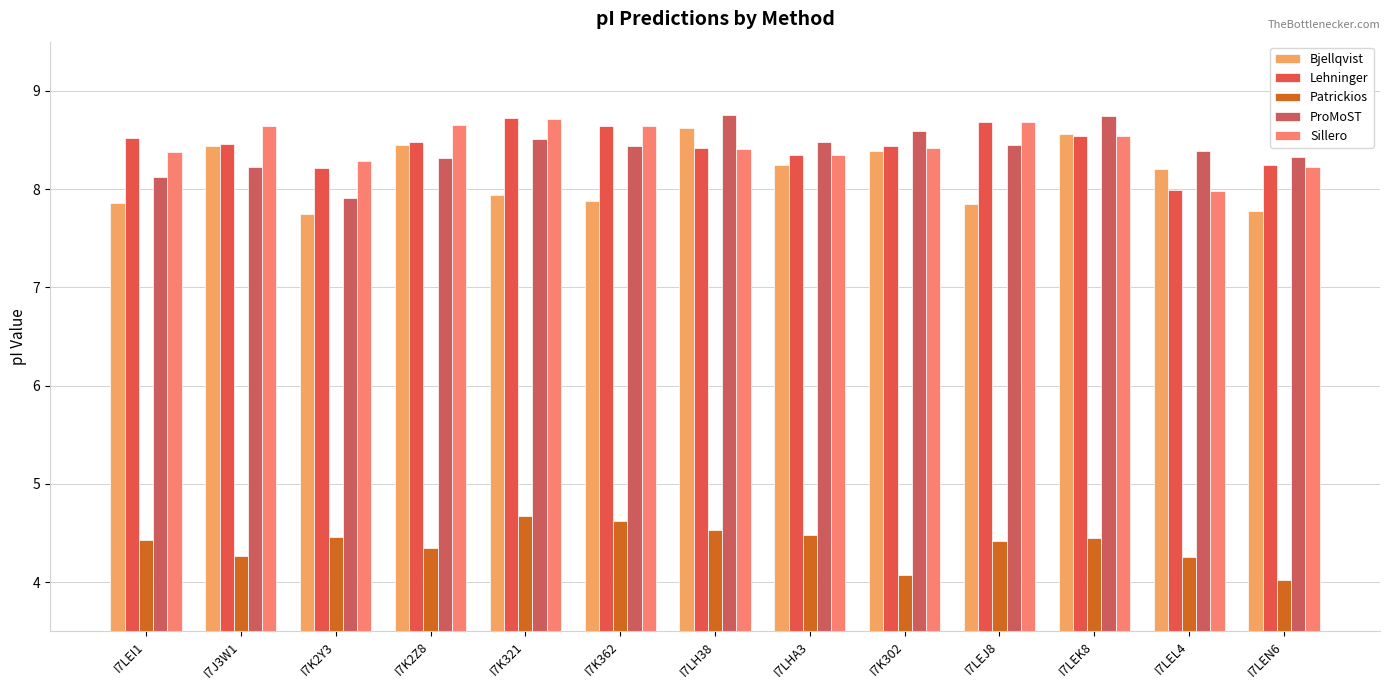

What are all the series names shown in the legend?

Bjellqvist, Lehninger, Patrickios, ProMoST, Sillero